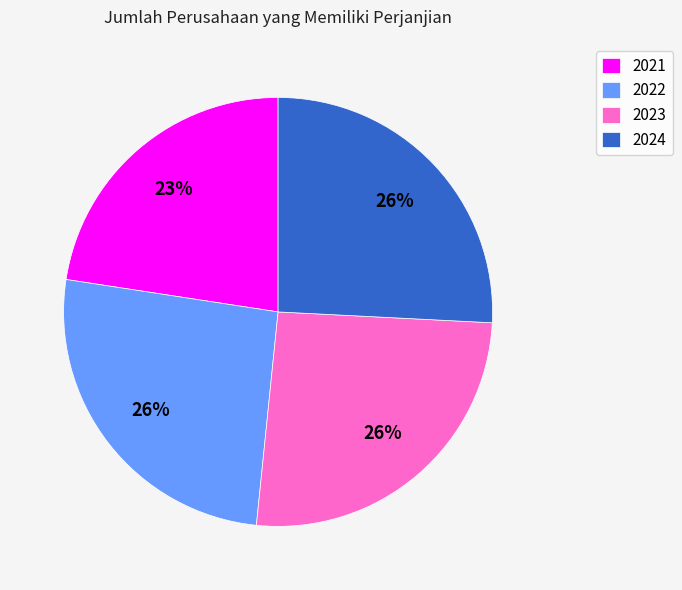

To the nearest percent, what is the average slice percentage?

25%